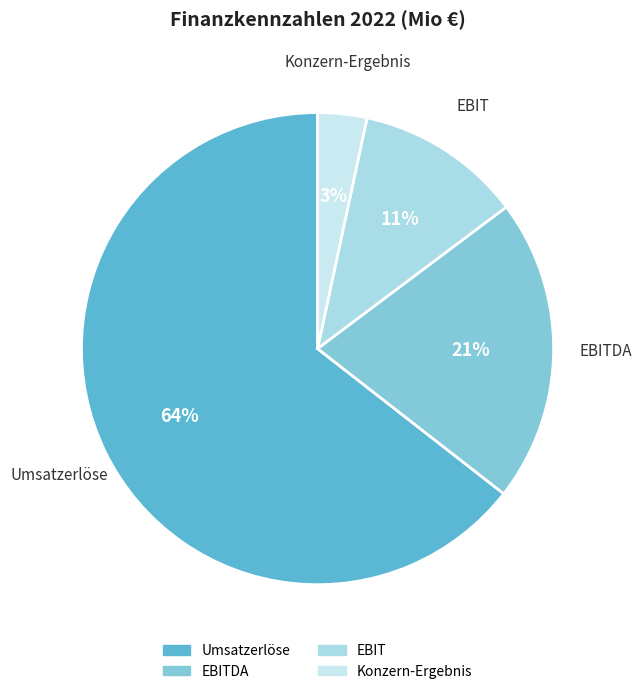

Which category accounts for the majority?

Umsatzerlöse